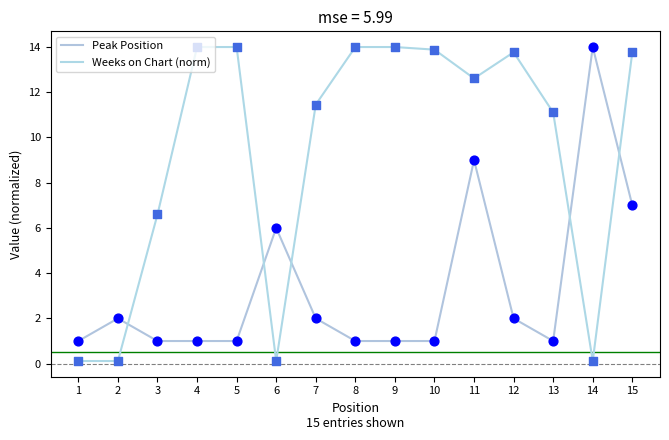

Does the chart have visible grid lines?

No